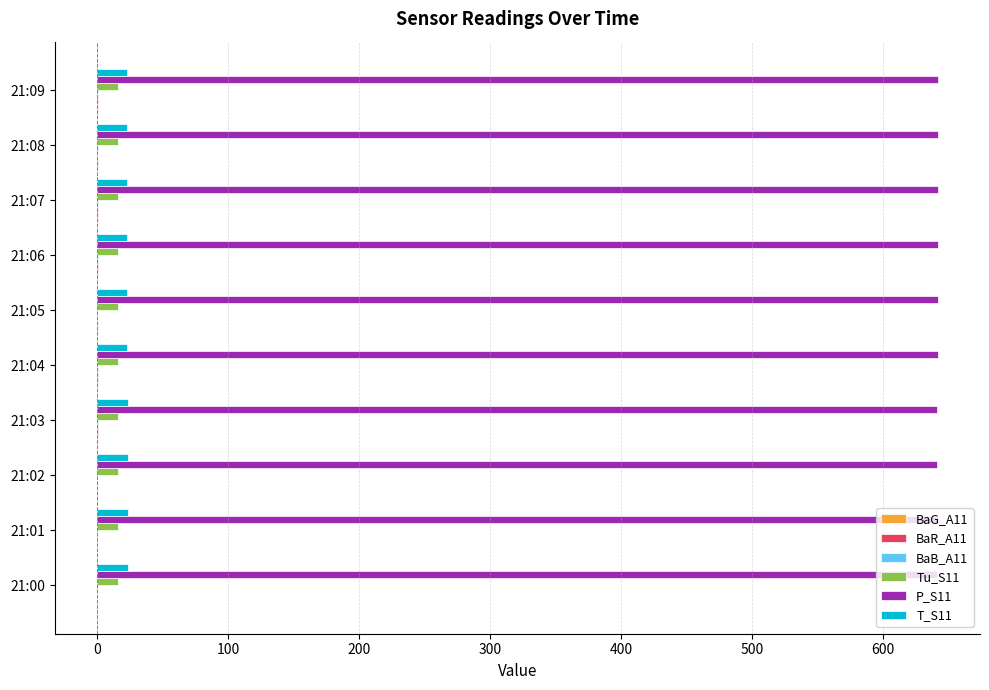

The value of P_S11 at 21:09 is 993.0. True or false?

False